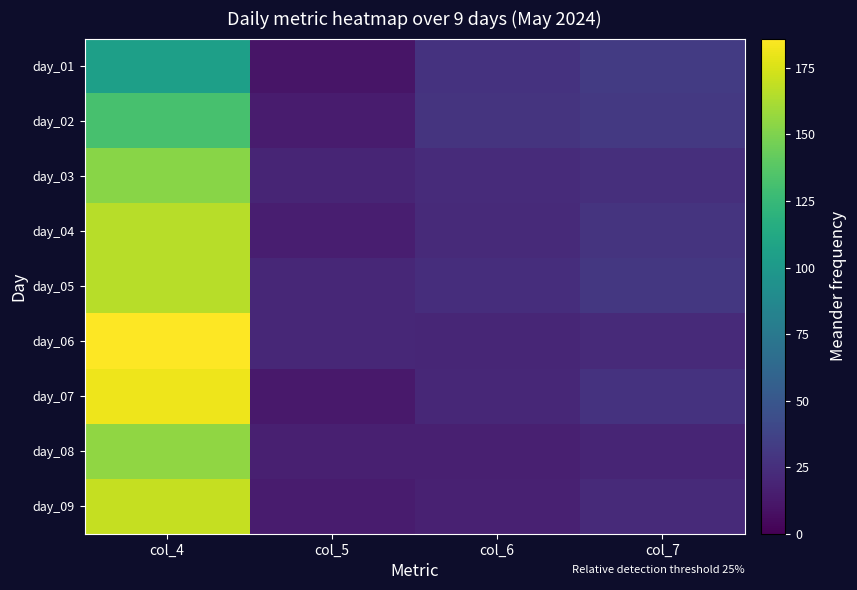

At which category is the sum across all series the highest?

col_4